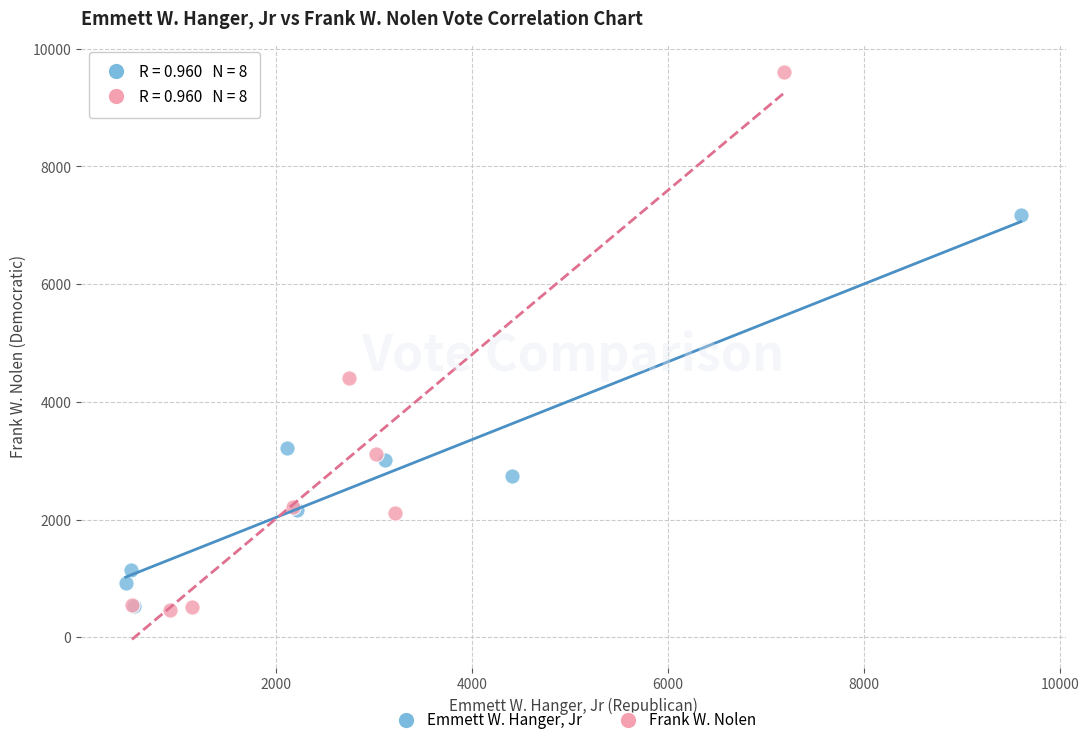

Which series contains the highest Y value?

Frank W. Nolen